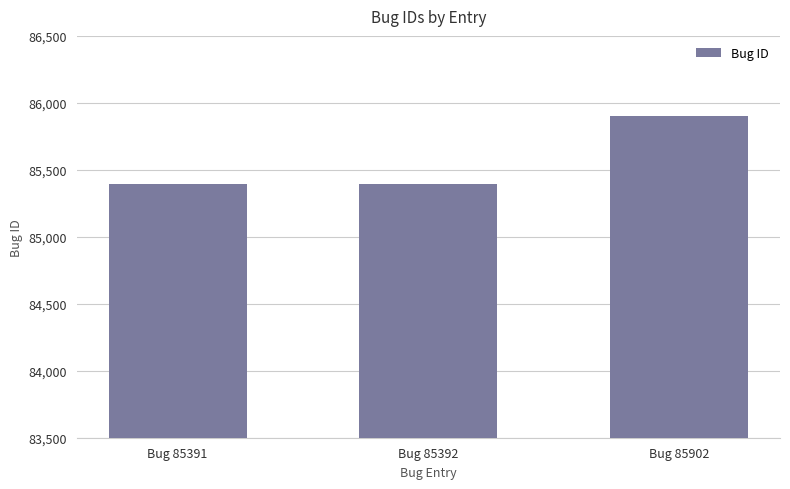

What is the change in value from Bug 85391 to Bug 85392?

+1